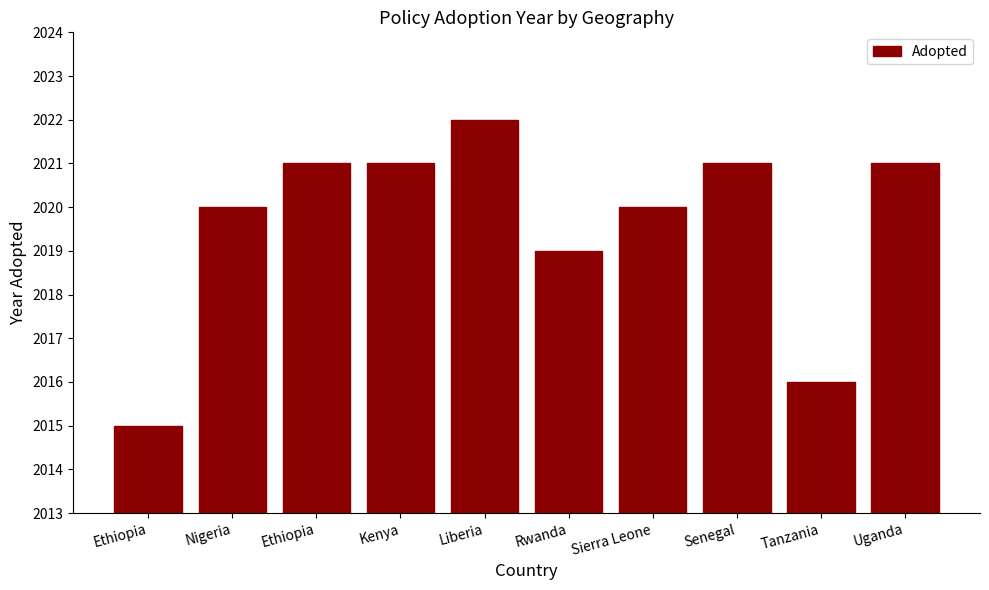

What is the average value?

2020